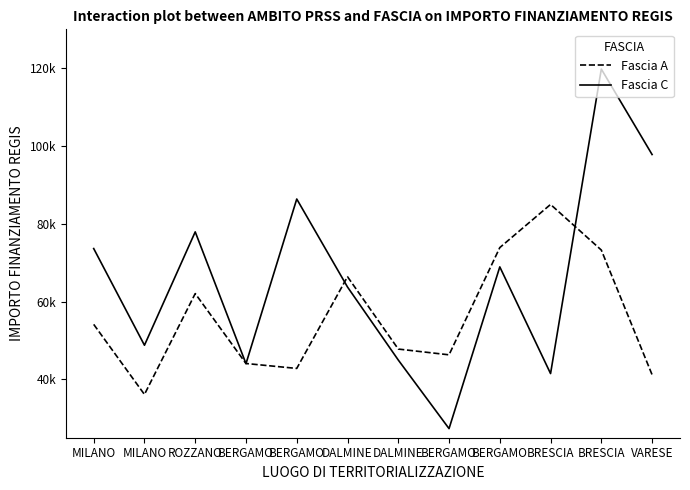

Which category has the lowest value in the Fascia C series?

BERGAMO